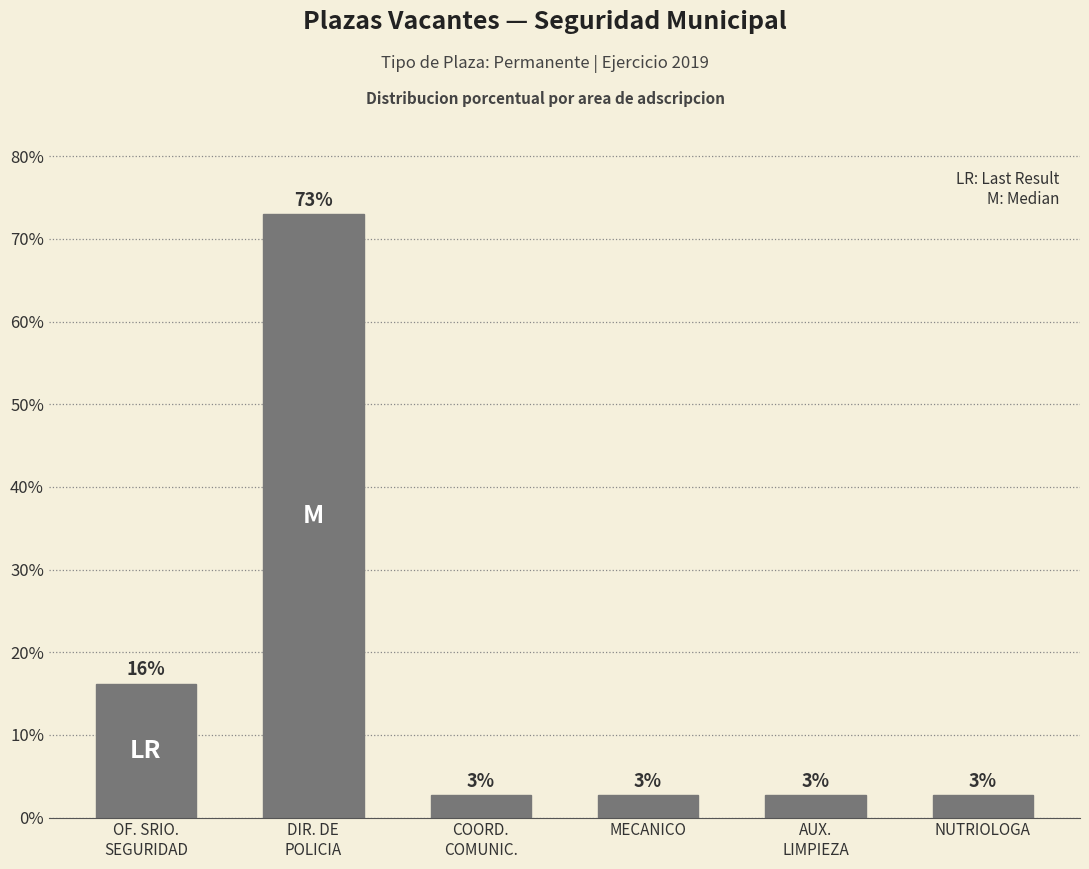

What position from the left is AUX.
LIMPIEZA?

5